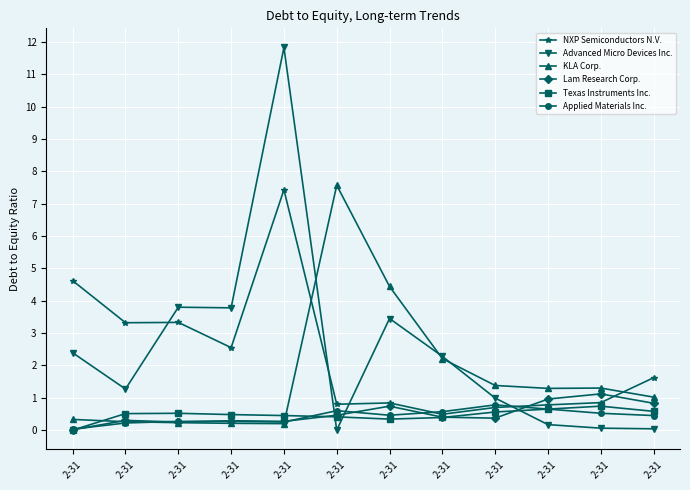

List the series in order of their peak value, lowest first.

Texas Instruments Inc., Applied Materials Inc., Lam Research Corp., NXP Semiconductors N.V., KLA Corp., Advanced Micro Devices Inc.